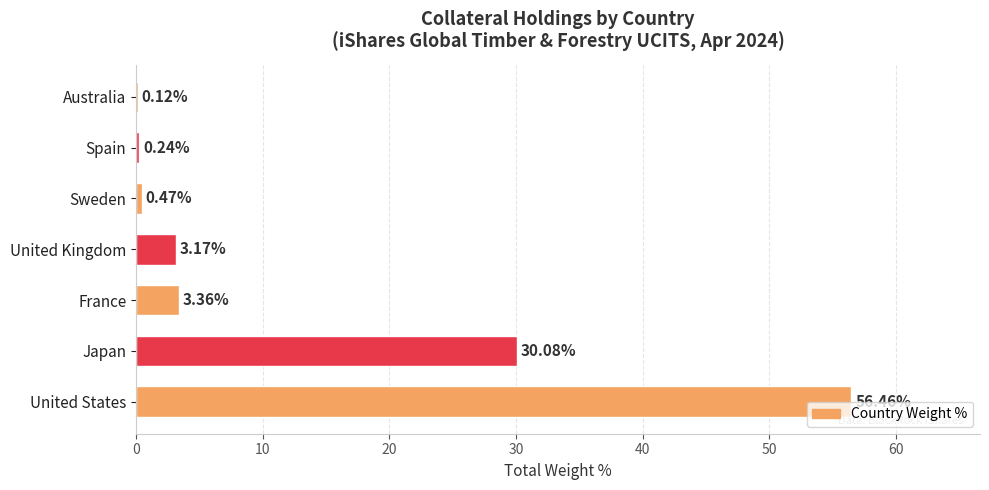

What is the sum of the values at France and United States?

59.8